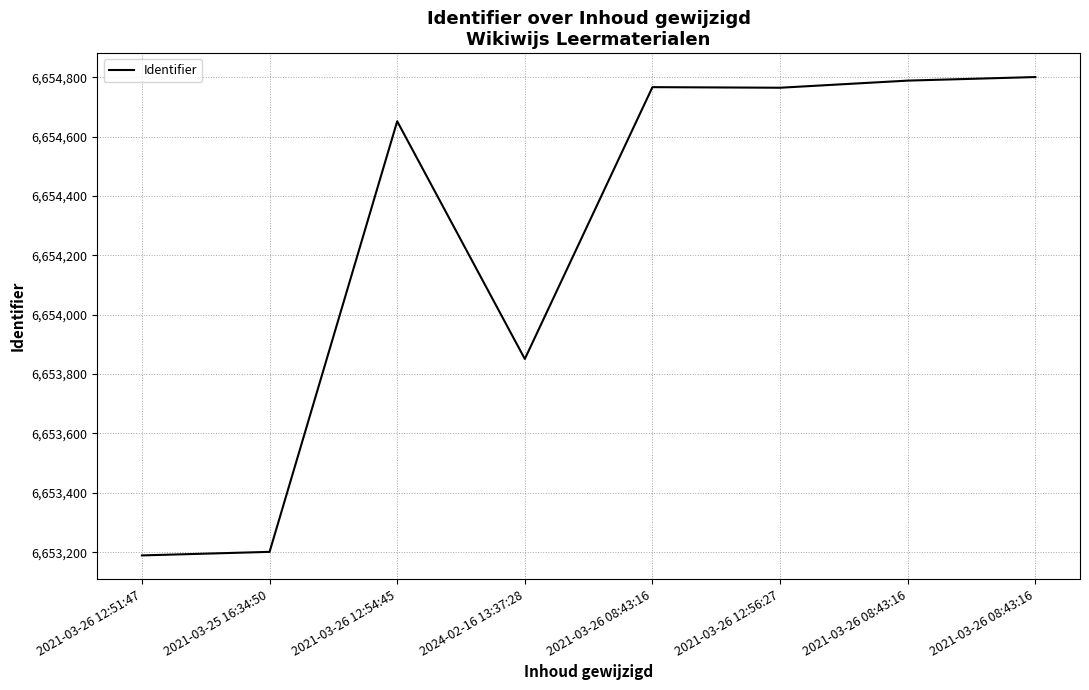

How many categories are shown in the chart?

8